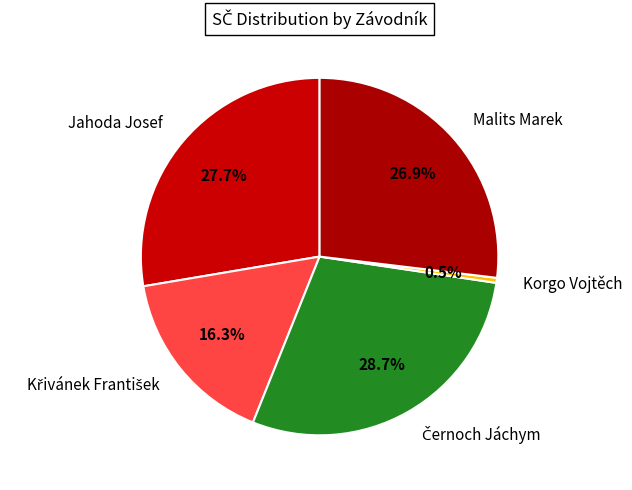

Which slice is the smallest?

Korgo Vojtěch